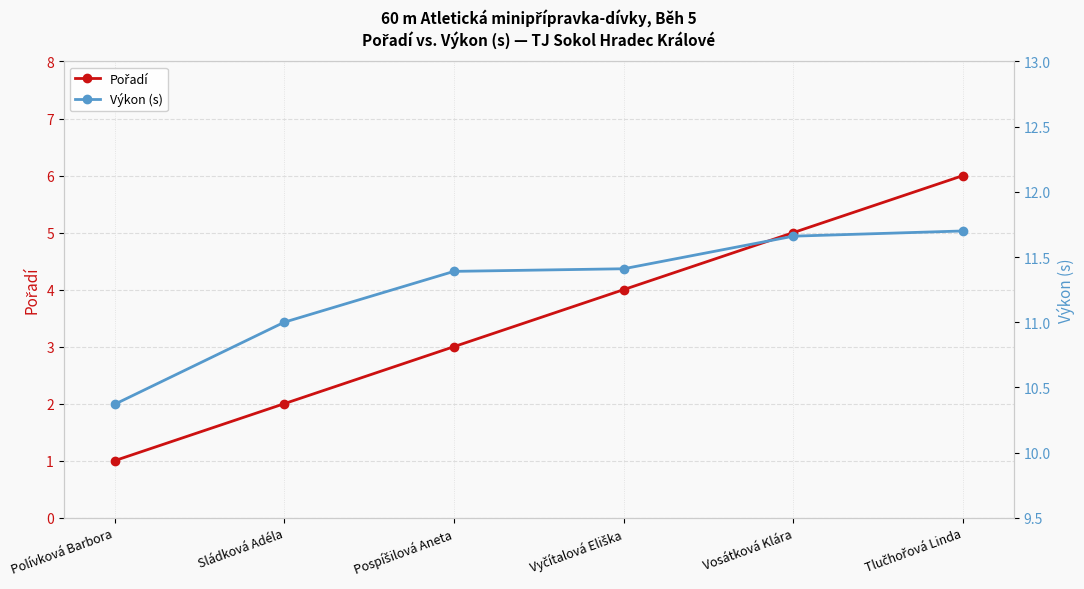

True or false: Výkon (s) and Pořadí intersect in this chart.

False